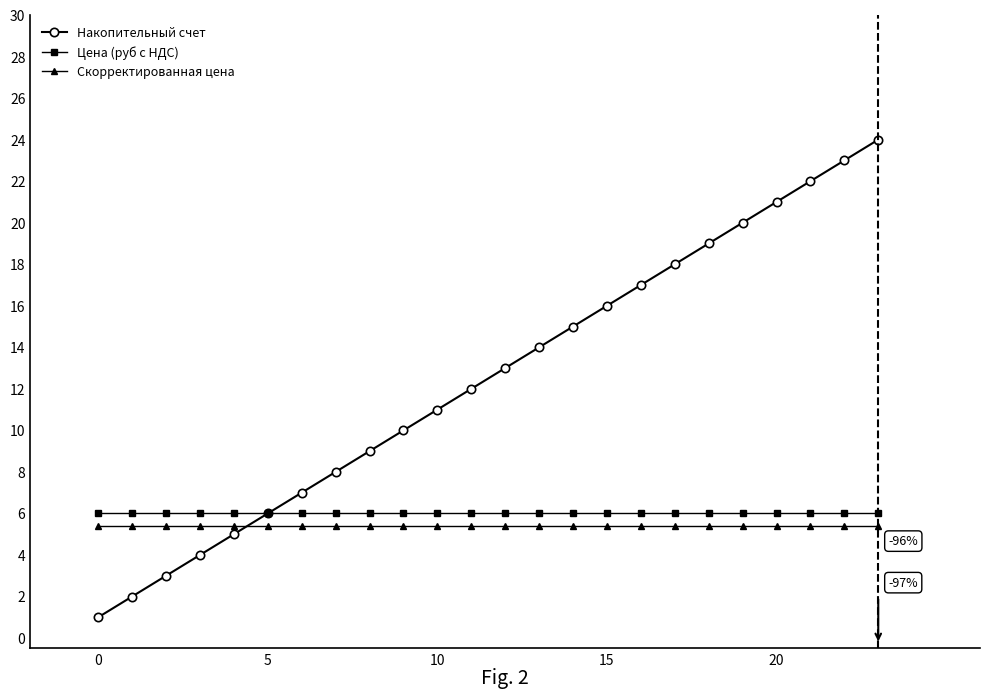

Which series ends up on top after the final intersection of Накопительный счет and Скорректированная цена?

Накопительный счет